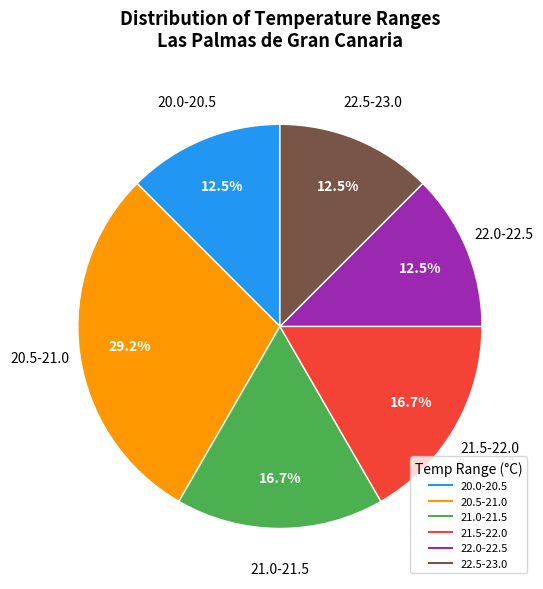

Is there any slice that represents more than half of the pie?

No